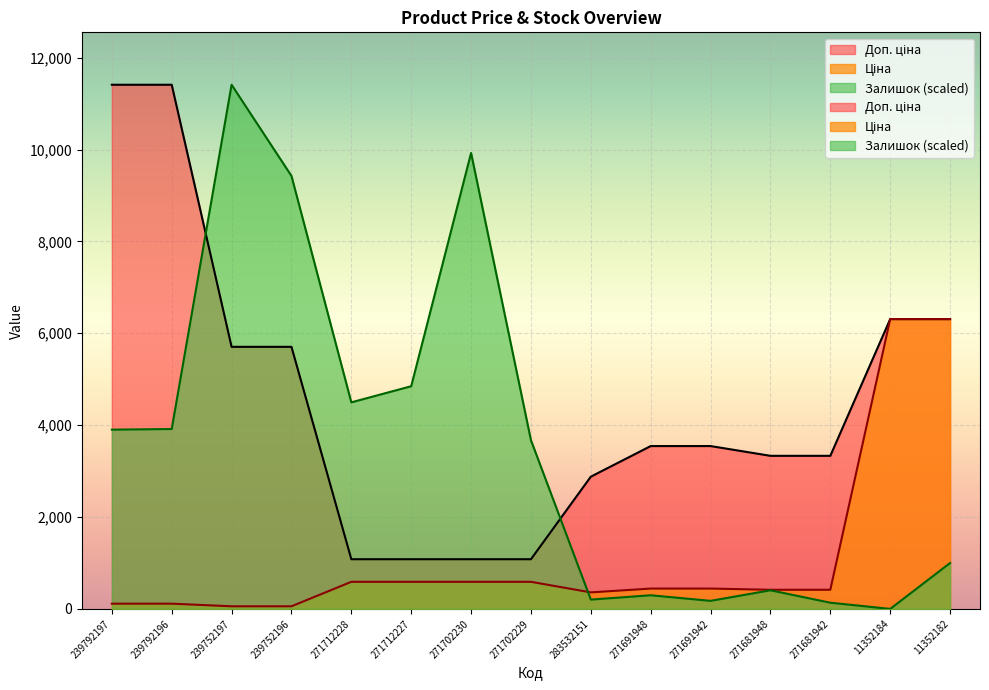

True or false: Ціна and Доп. ціна intersect in this chart.

False